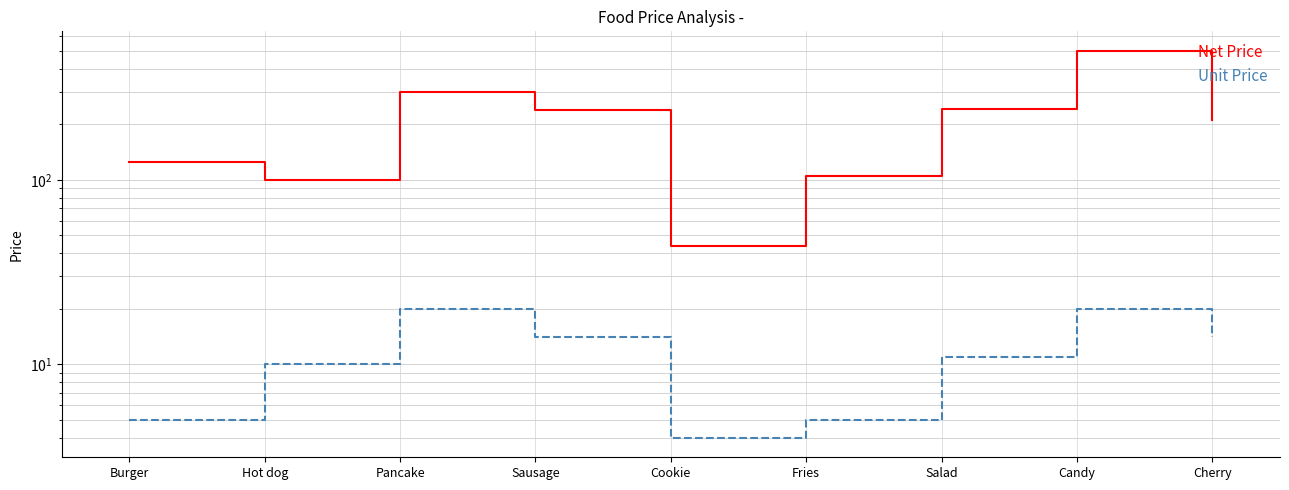

What is the smallest value displayed?

4